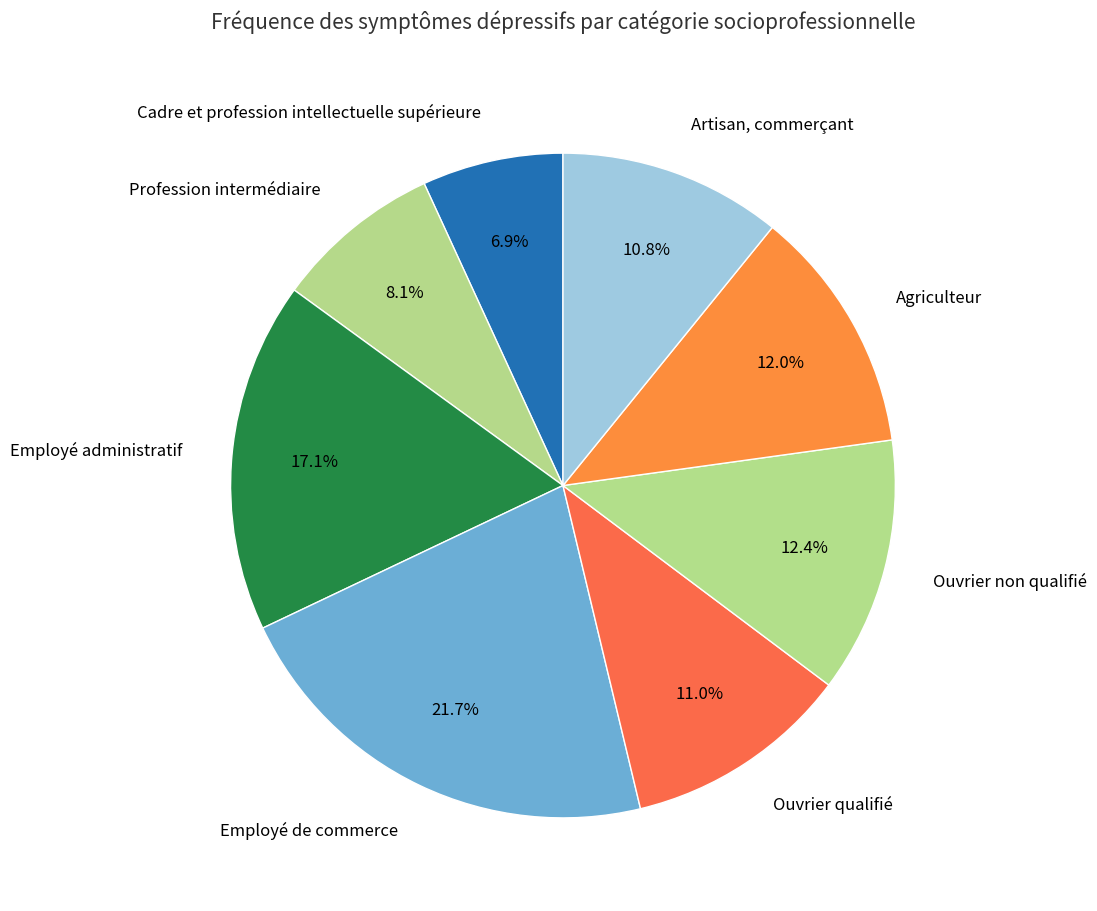

Rank the categories by value from lowest to highest.

Cadre et profession intellectuelle supérieure, Profession intermédiaire, Artisan, commerçant, Ouvrier qualifié, Agriculteur, Ouvrier non qualifié, Employé administratif, Employé de commerce